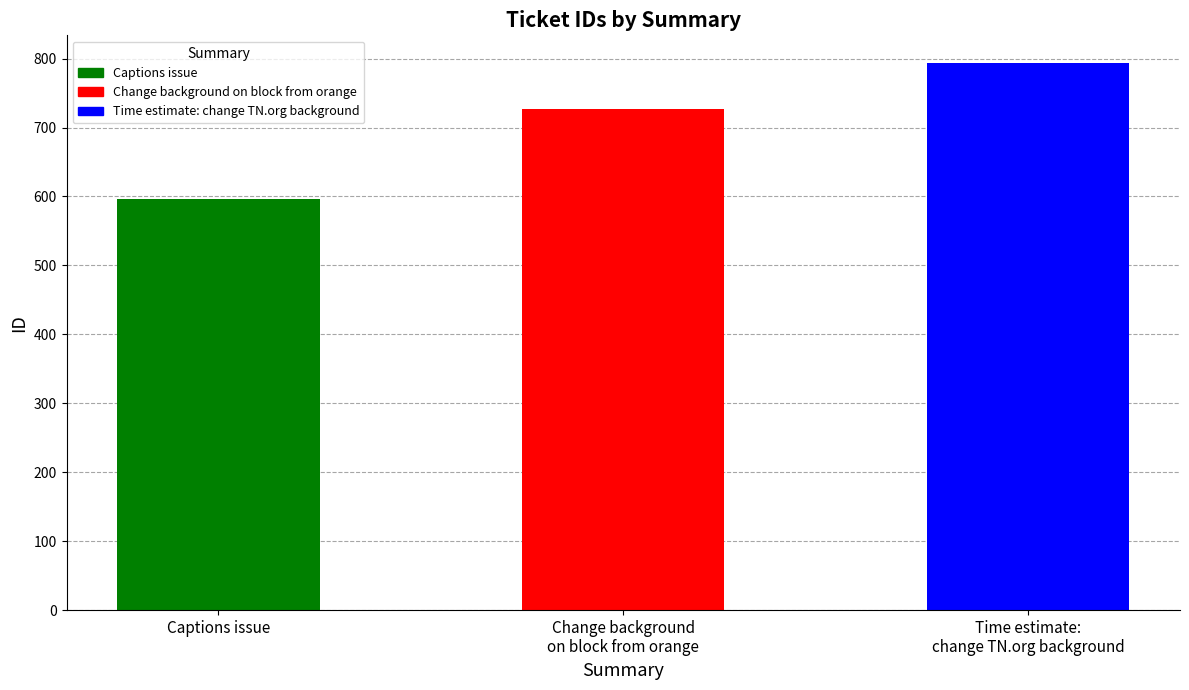

What is the ratio of the value at Captions issue to the value at Time estimate:
change TN.org background?

0.8